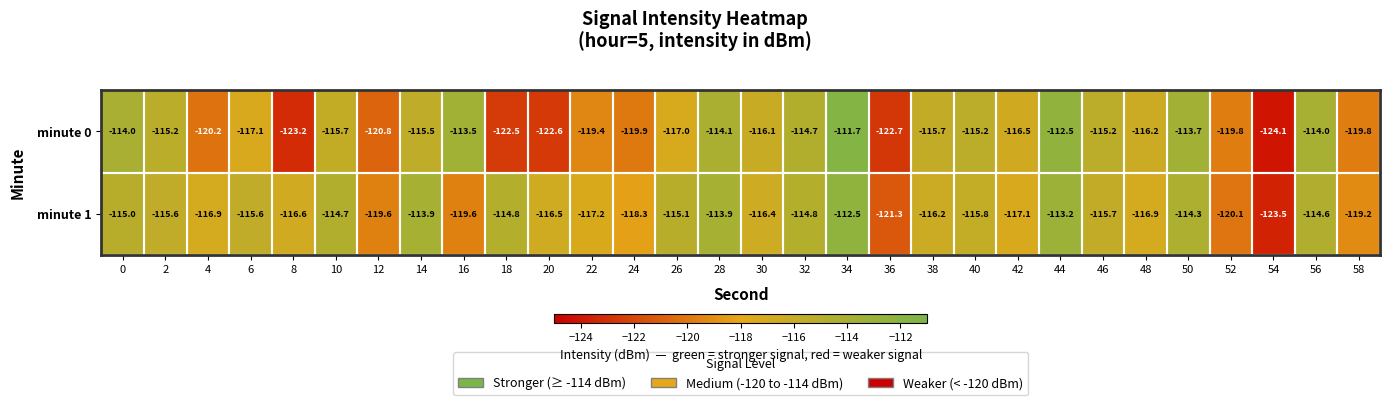

What is the average value of the minute 1 series?

-116.5